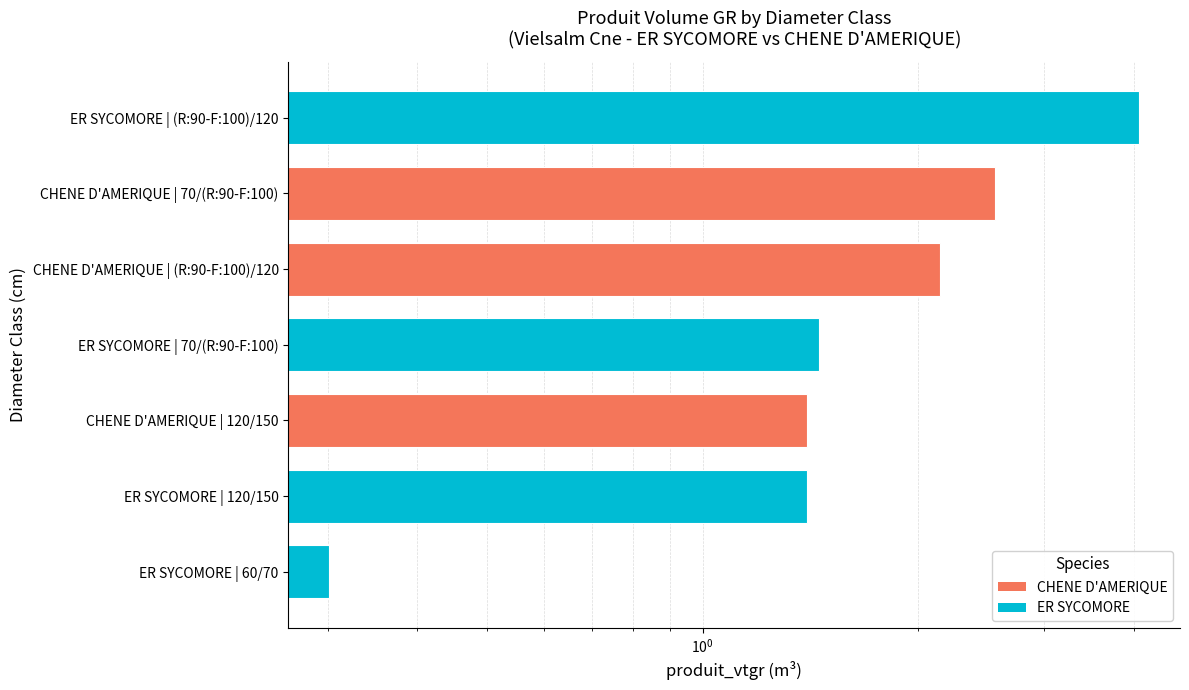

How many data points does each series have?

7